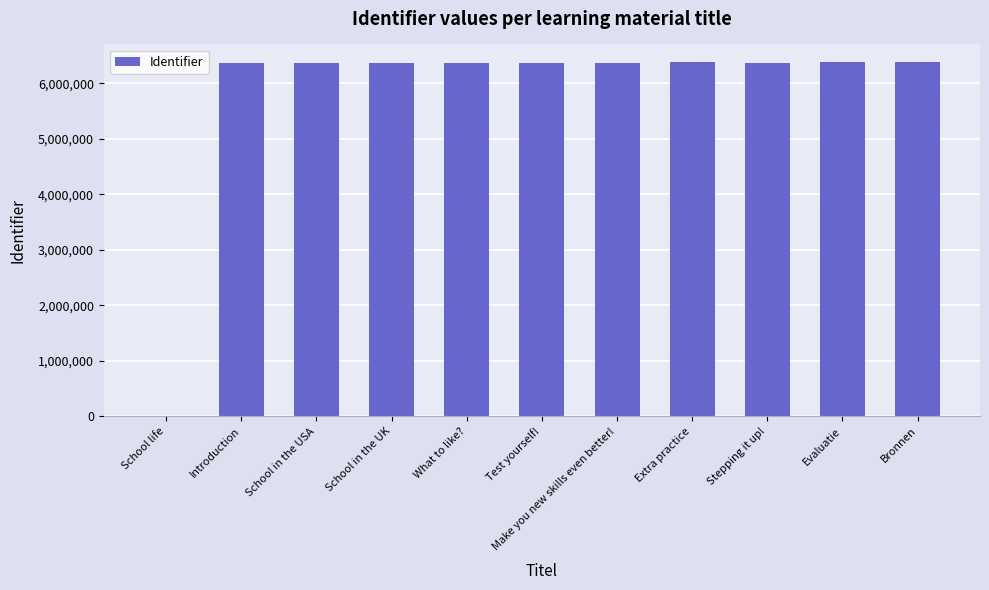

What is the sum of the values at Evaluatie and What to like??

12748760